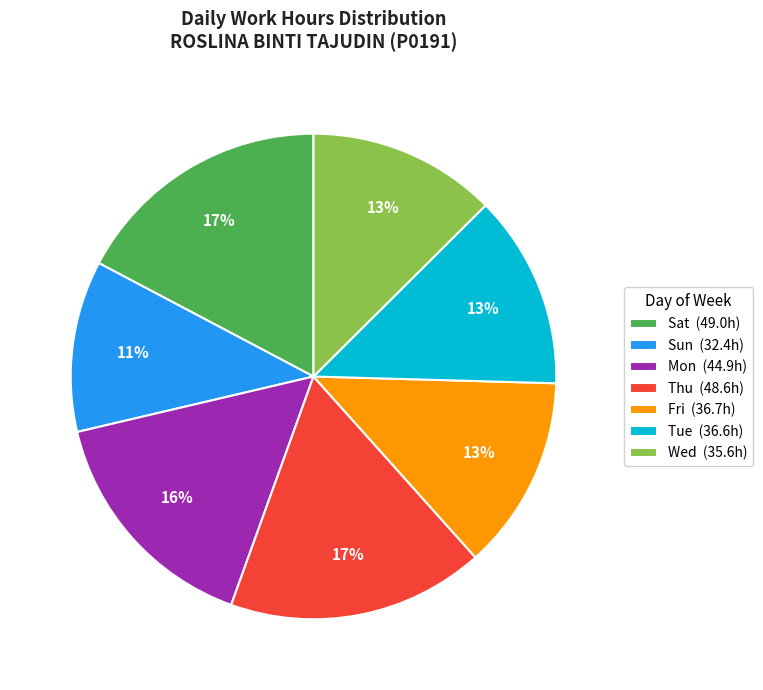

Is there any slice that represents more than half of the pie?

No